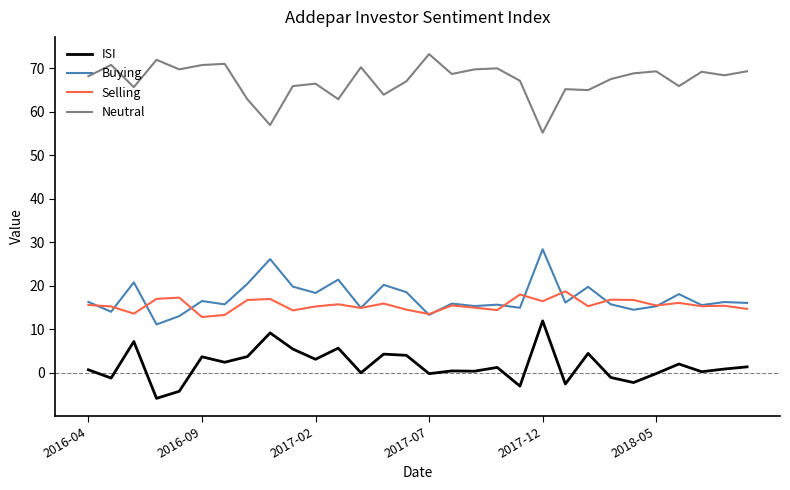

Which series has the largest total across all categories?

Neutral